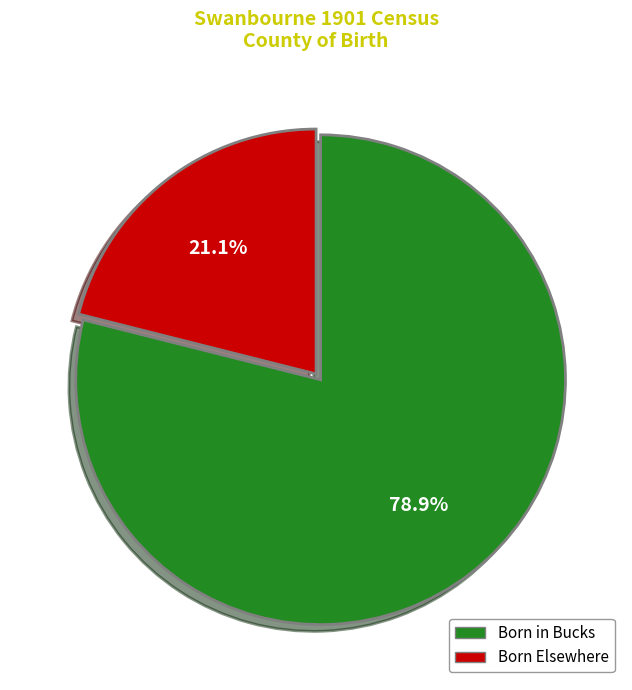

Is there a majority slice in this chart?

Yes